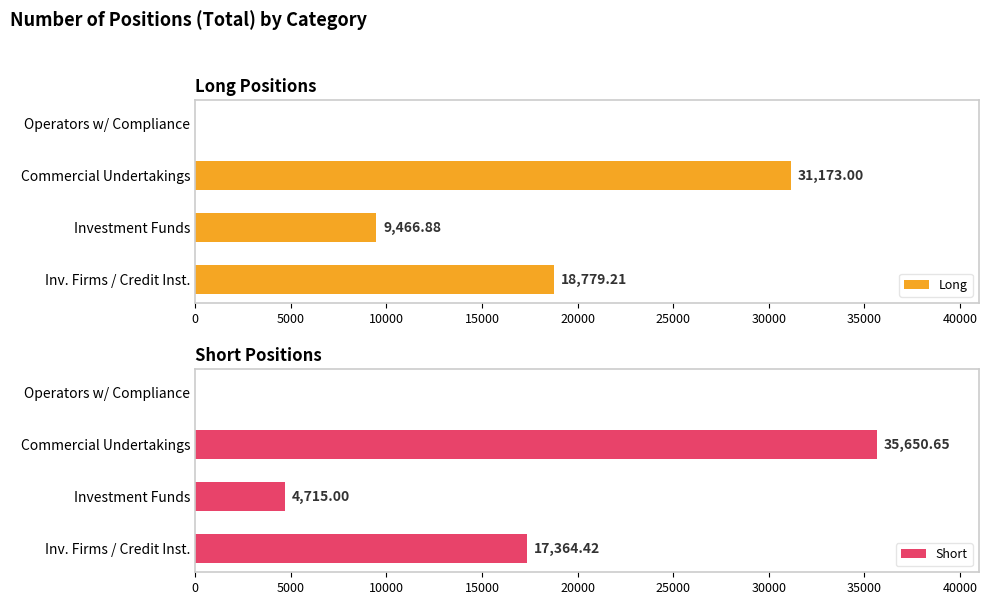

How many values in Long are above zero?

3